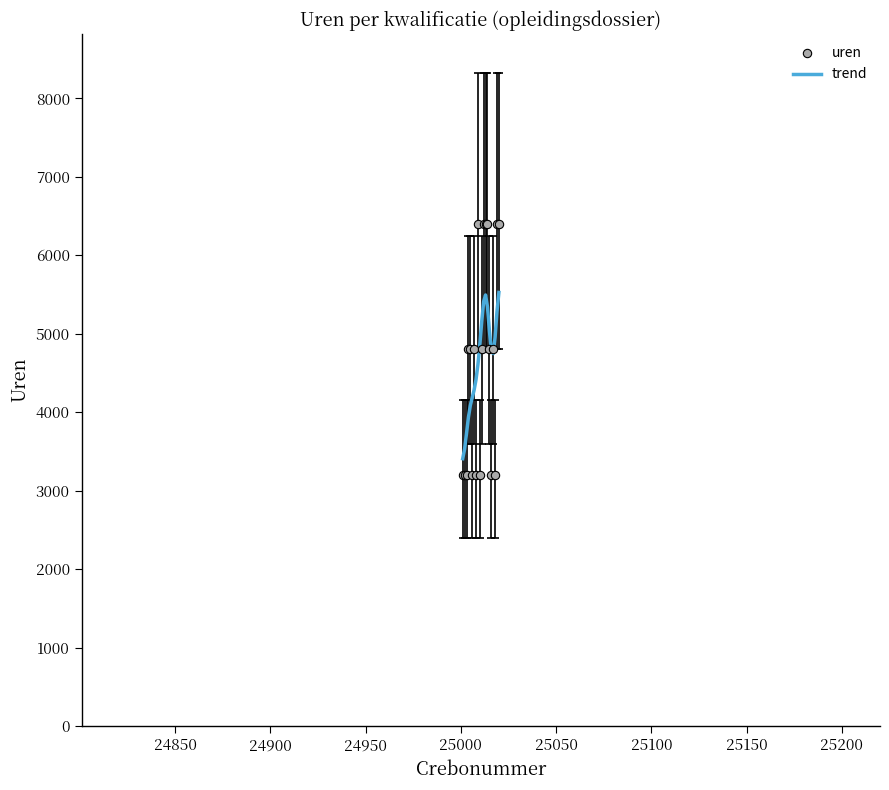

Rank the series by their maximum value, from lowest to highest.

trend, uren